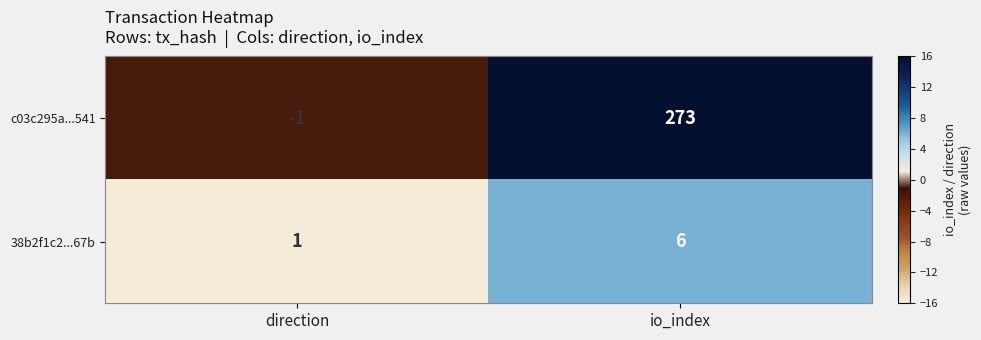

How many categories are shown in the chart?

2